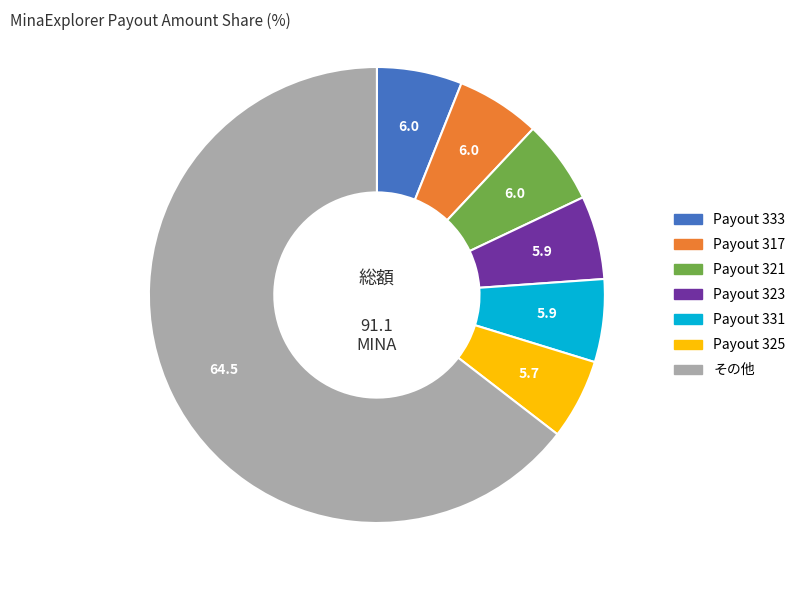

How many segments does this pie chart have?

7